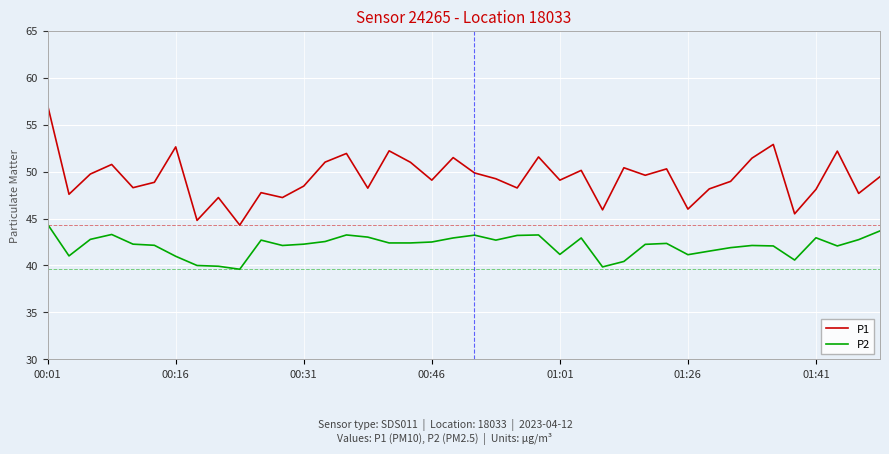

Rank the series by their maximum value, from lowest to highest.

P2, P1